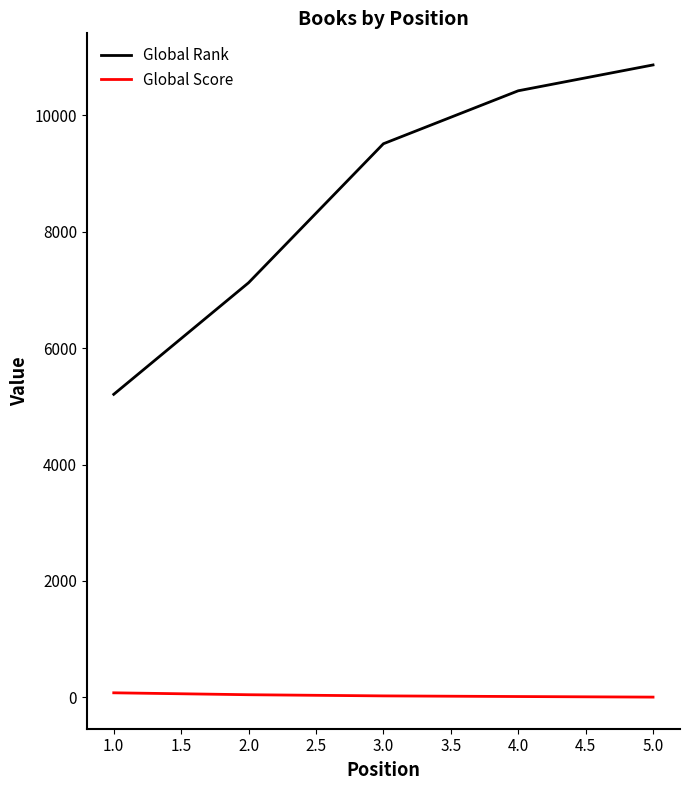

At 2.0, list the series in order from smallest to largest.

Global Score, Global Rank